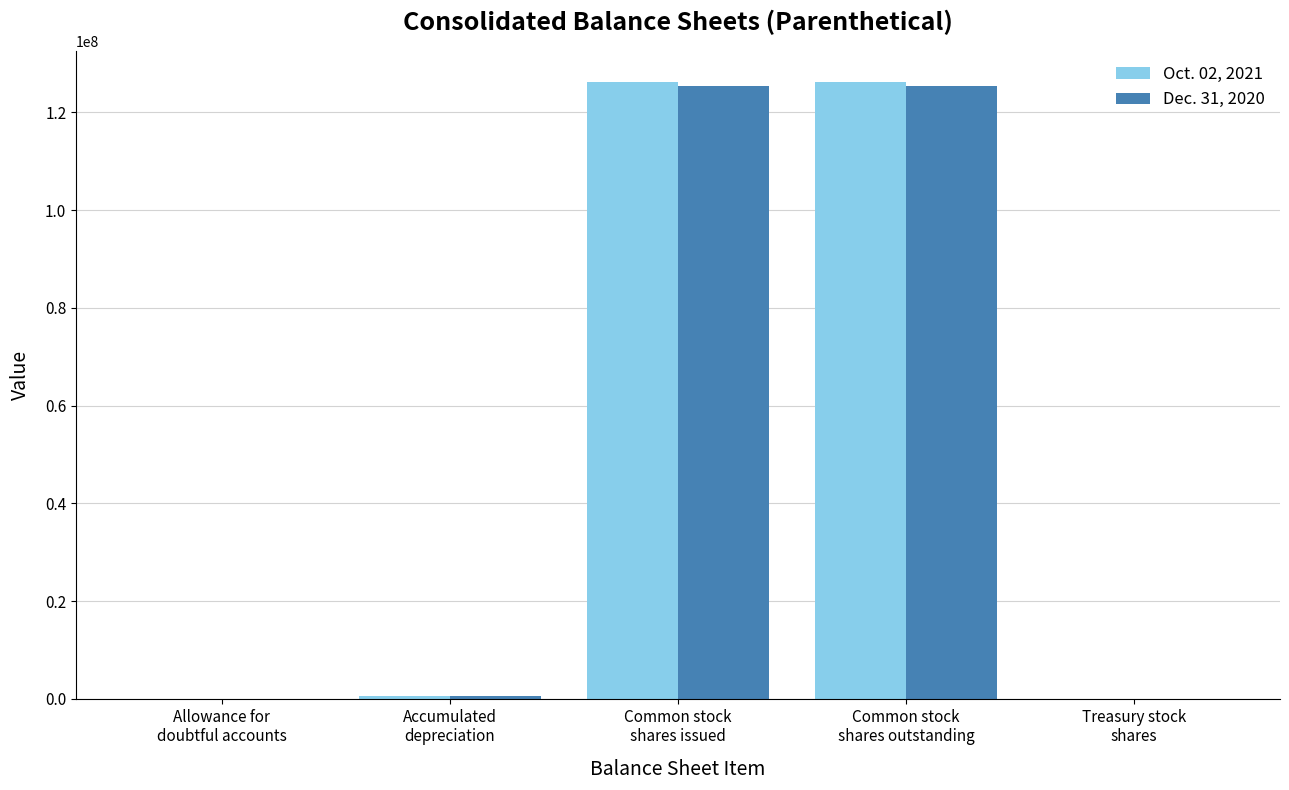

Is it true that Dec. 31, 2020 equals 13313 at Allowance for
doubtful accounts?

True